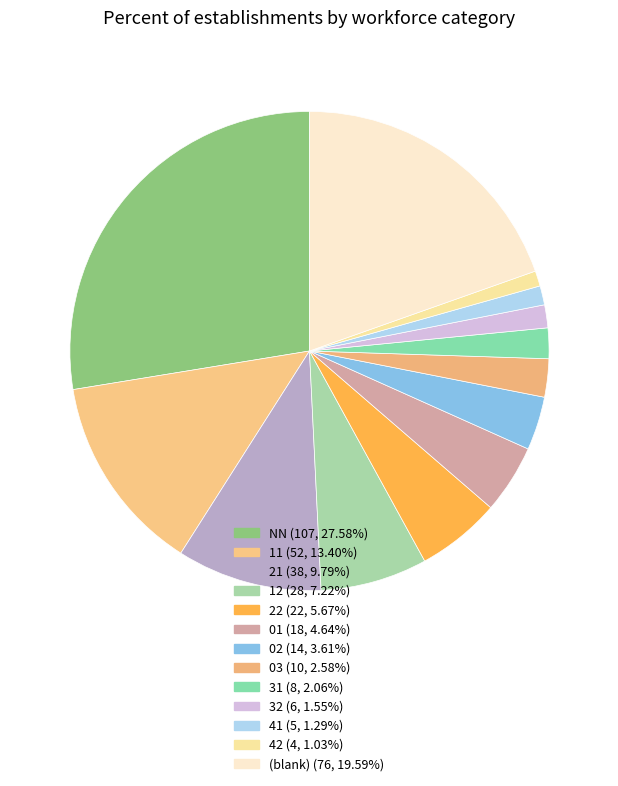

How many segments does this pie chart have?

13